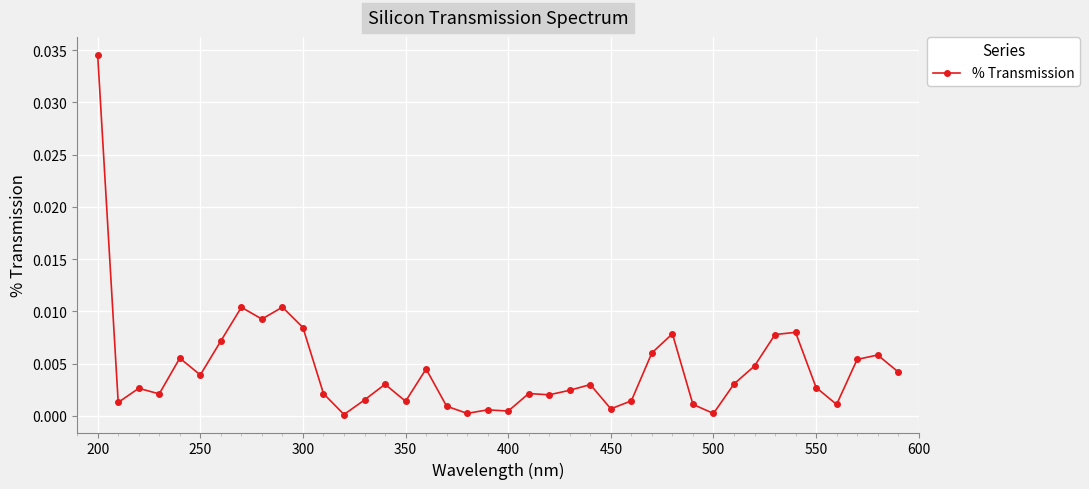

True or false: the data has more than 0 interior local peaks.

True